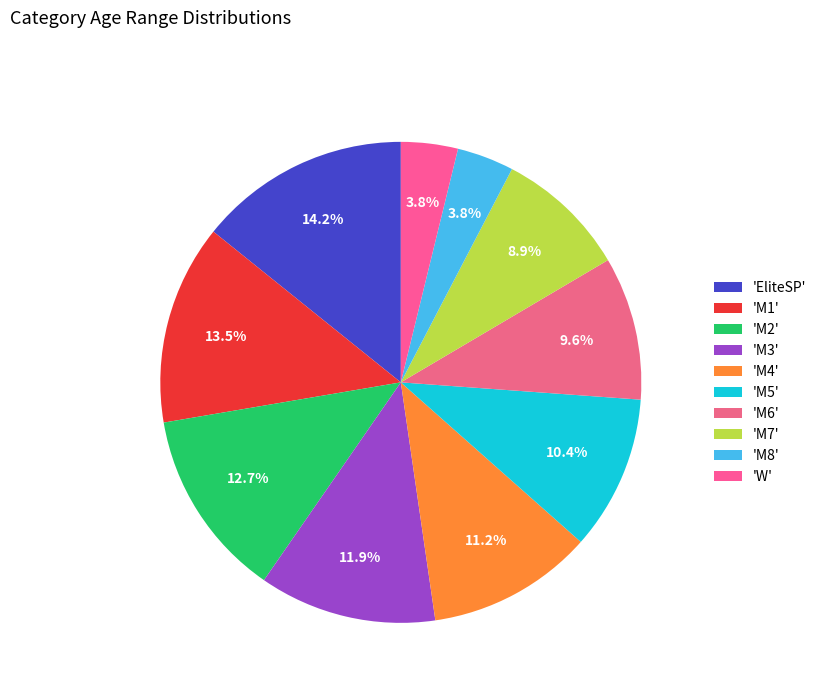

How many segments does this pie chart have?

10